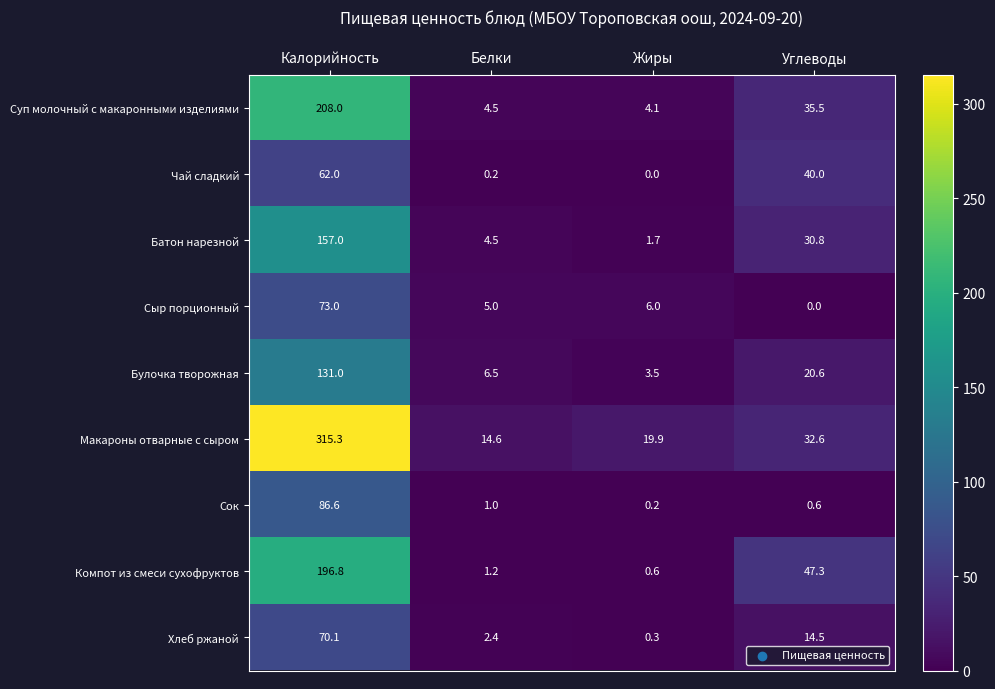

Rank the categories by Чай сладкий value from highest to lowest.

Калорийность, Углеводы, Белки, Жиры